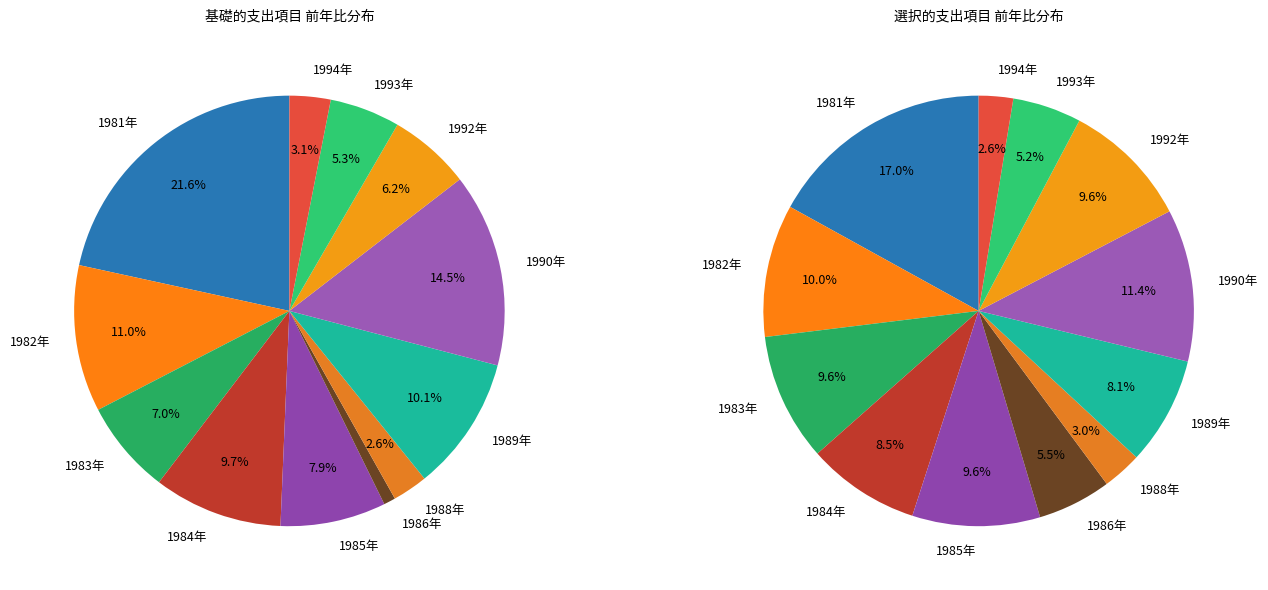

What is the smallest slice in the pie chart?

1986年